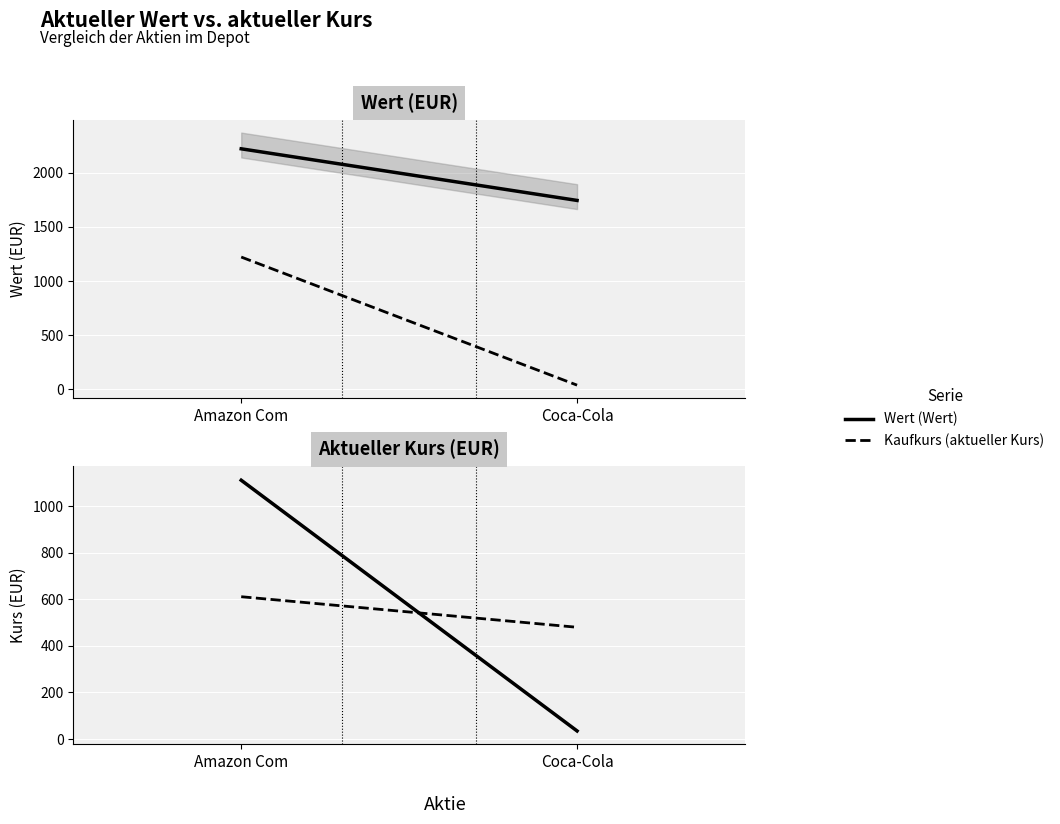

What is the value of the Kaufkurs (aktueller Kurs) point at the 2nd from the left?

479.9